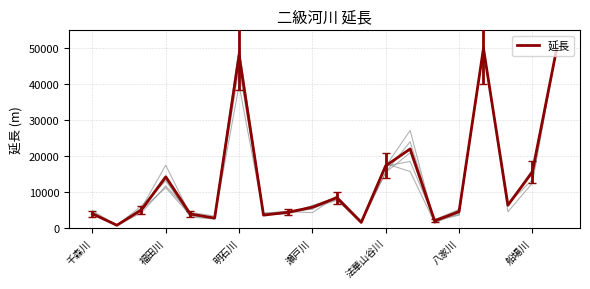

At which category does the chart reach its peak across all series?

16